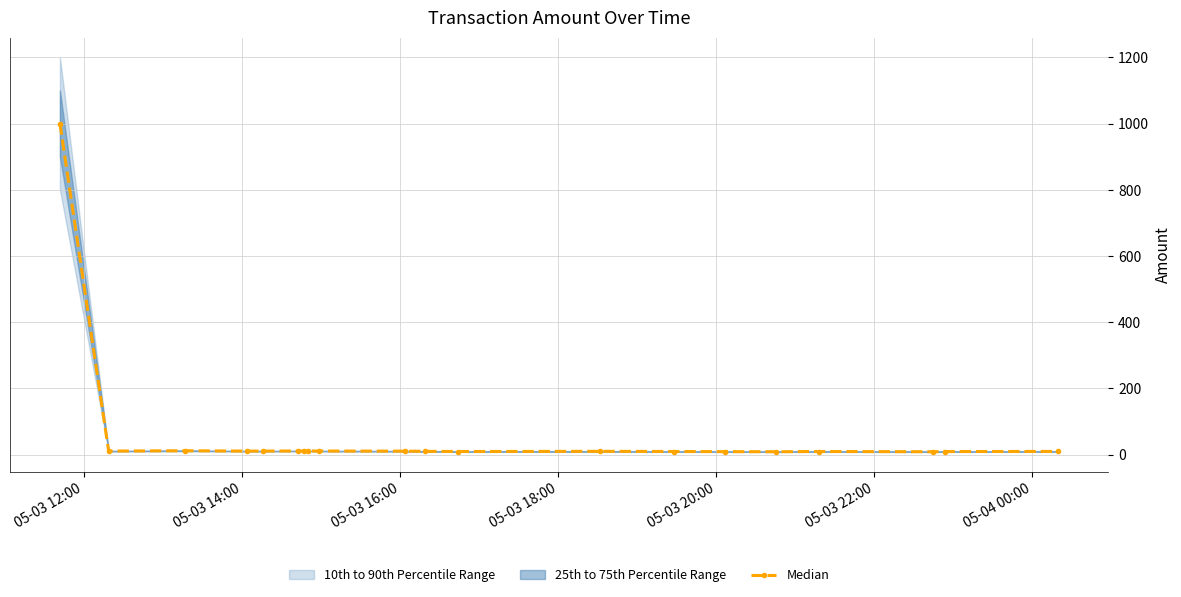

True or false: Median has more than 1 interior local peaks.

True